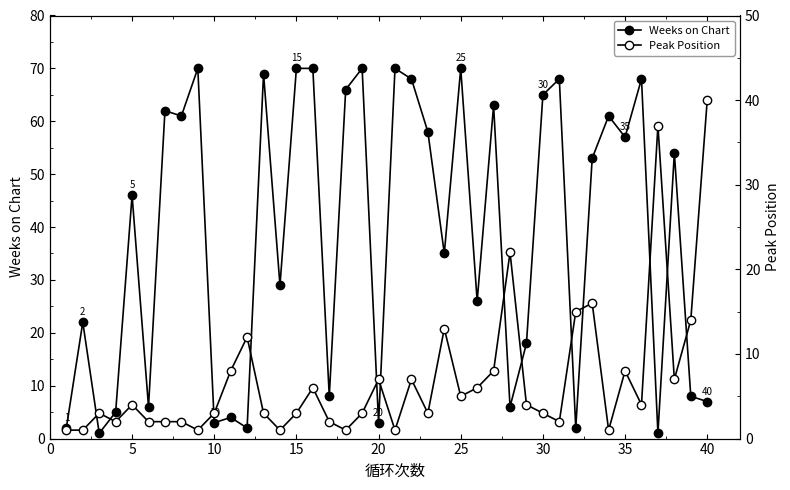

Reading left to right, transcribe all the data shown in this chart.

Weeks on Chart: 2	22	1	5	46	6	62	61	70	3	4	2	69	29	70	70	8	66	70	3	70	68	58	35	70	26	63	6	18	65	68	2	53	61	57	68	1	54	8	7
Peak Position: 1	1	3	2	4	2	2	2	1	3	8	12	3	1	3	6	2	1	3	7	1	7	3	13	5	6	8	22	4	3	2	15	16	1	8	4	37	7	14	40